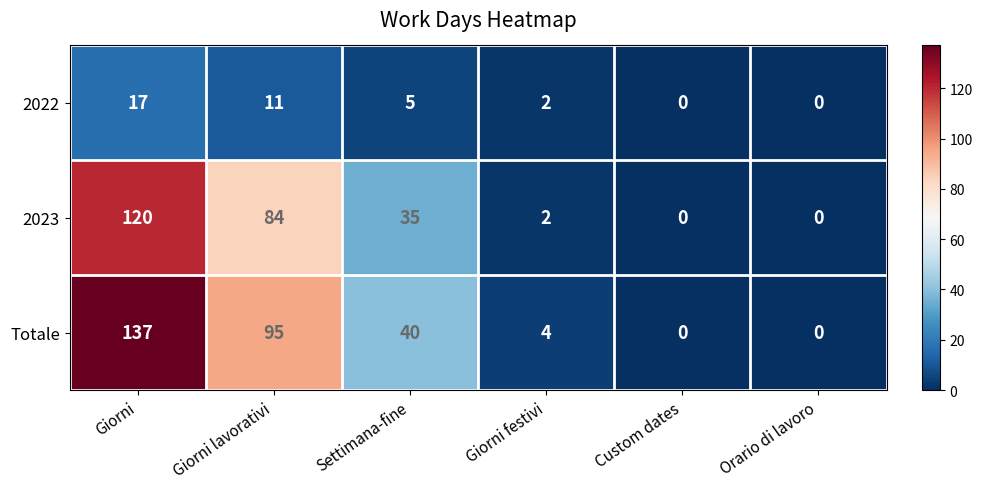

What is the difference between the 2023 values at Orario di lavoro and Giorni?

120